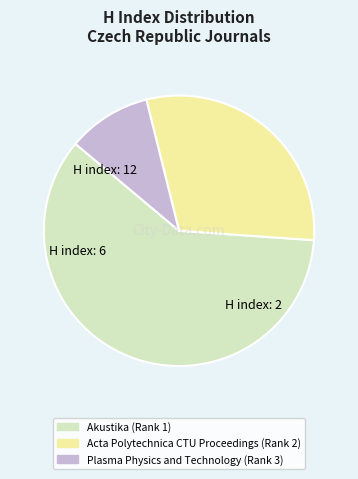

Combined, do Akustika (Rank 1) and Plasma Physics and Technology (Rank 3) account for over 50%?

Yes